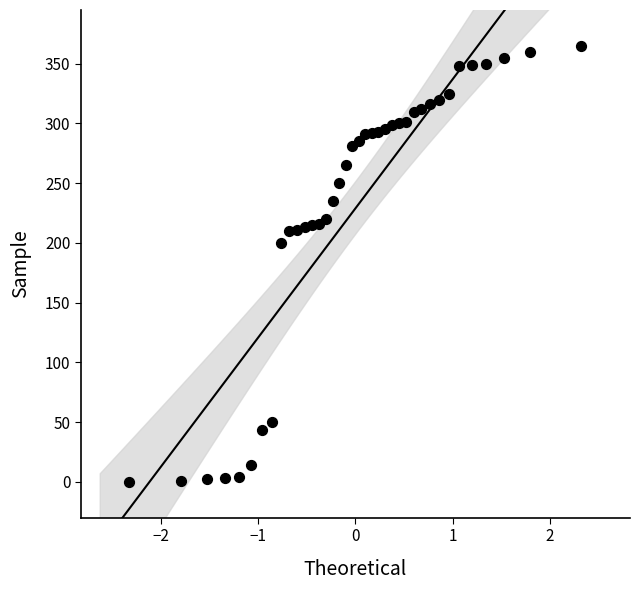

What Y value in the scatter plot is closest to 182?

200